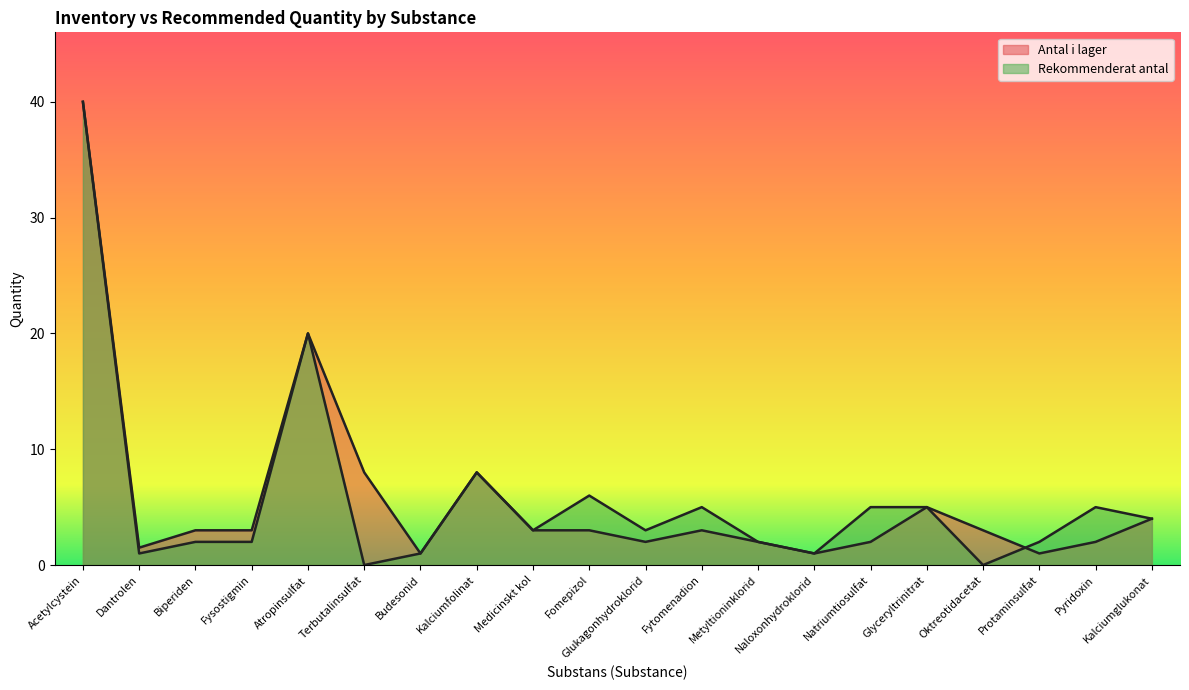

In Antal i lager, how many points are higher than both neighbors (excluding endpoints)?

4